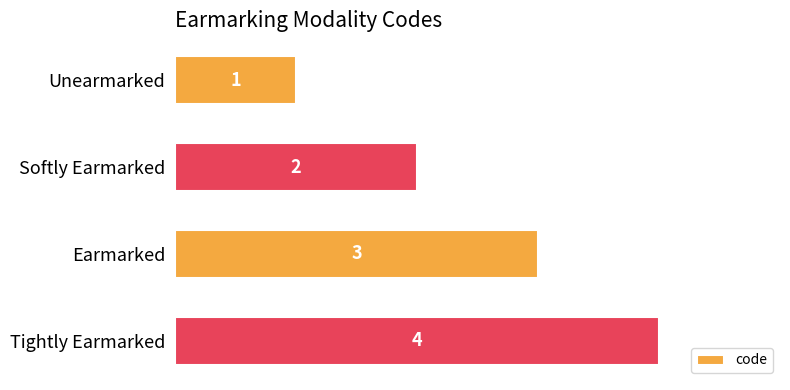

What is the maximum value shown in the chart?

4